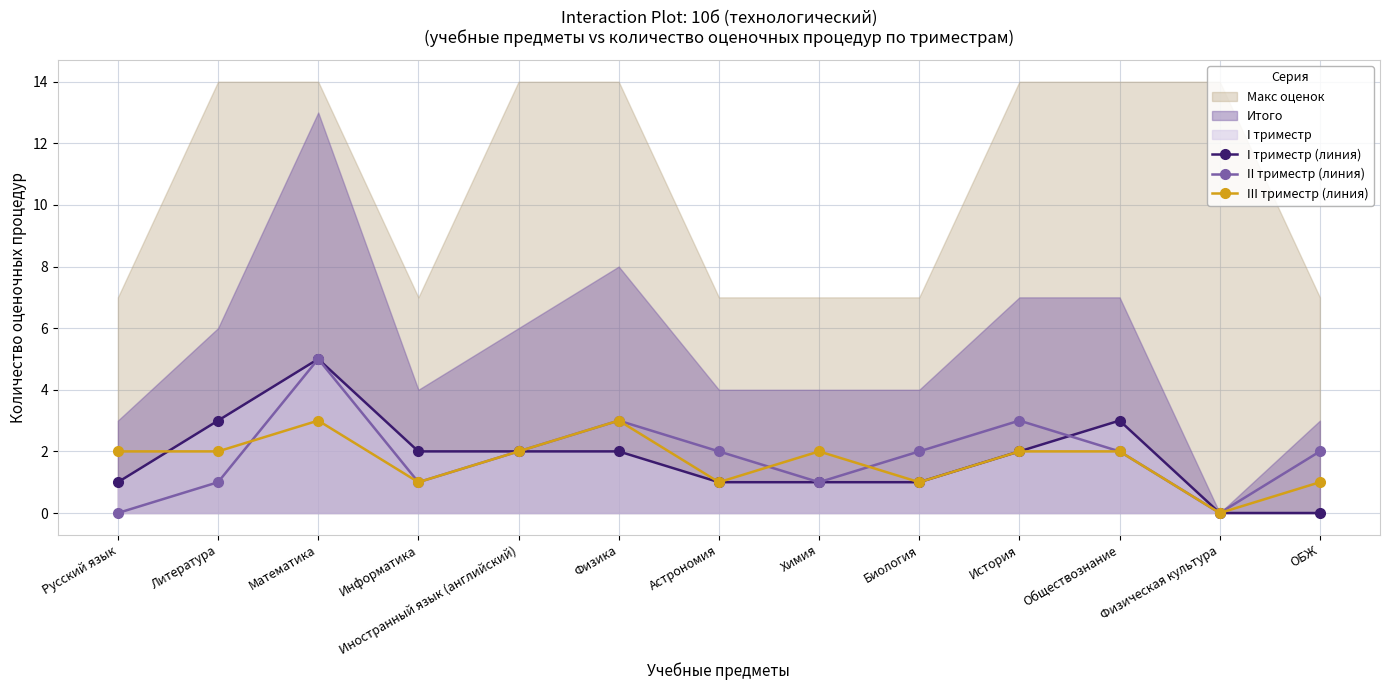

Is it true that I триместр (линия) equals 1 at Биология?

True